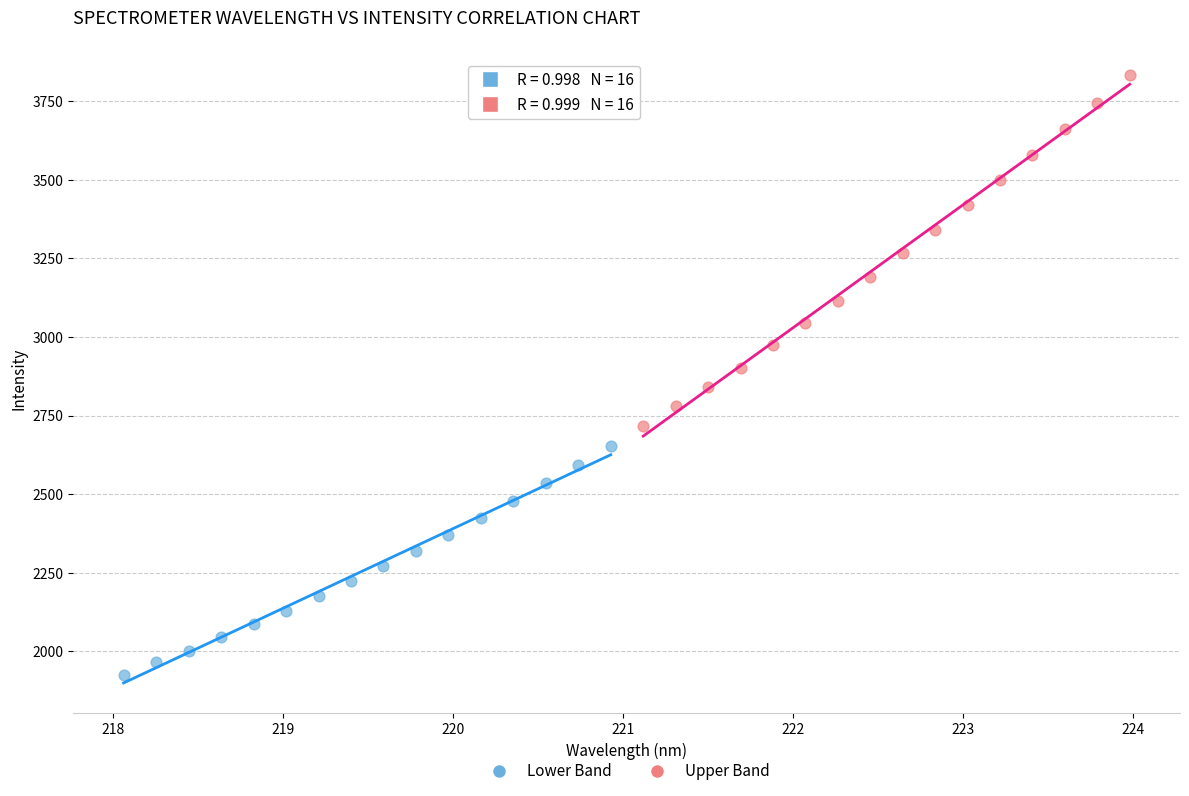

Which series has the widest spread of Y values?

Upper Band